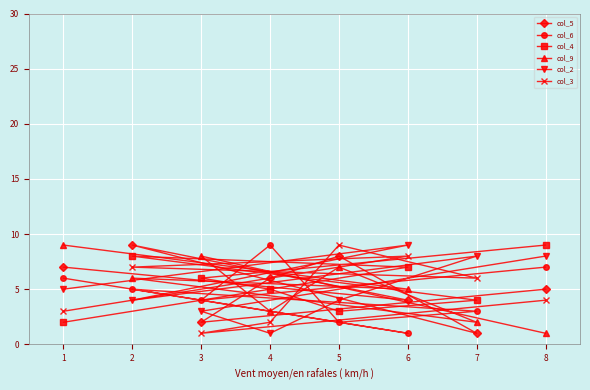

What is the value of the col_9 point at the 8th from the left?

1